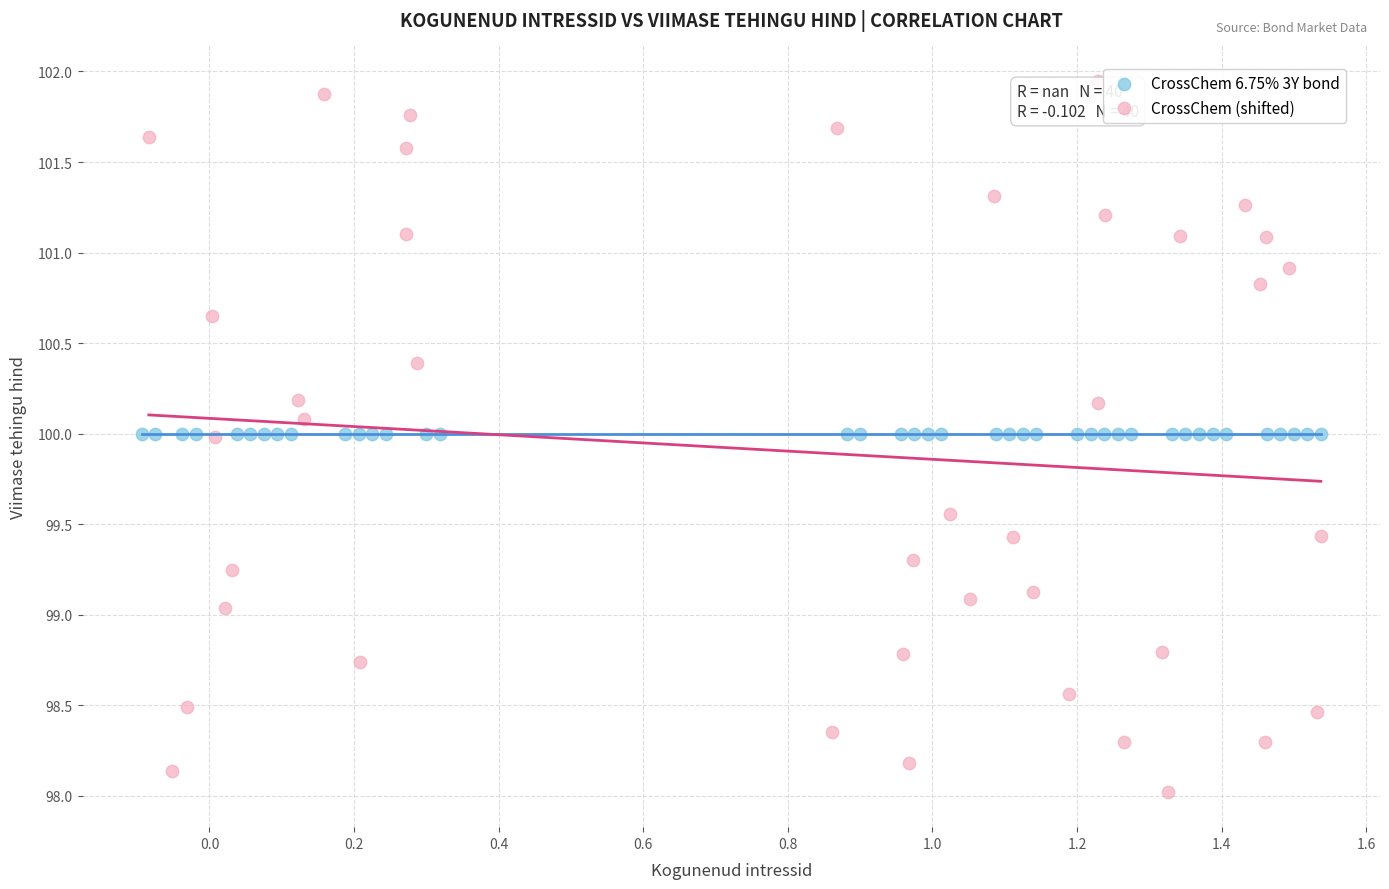

Which series reaches the maximum Y coordinate?

CrossChem (shifted)